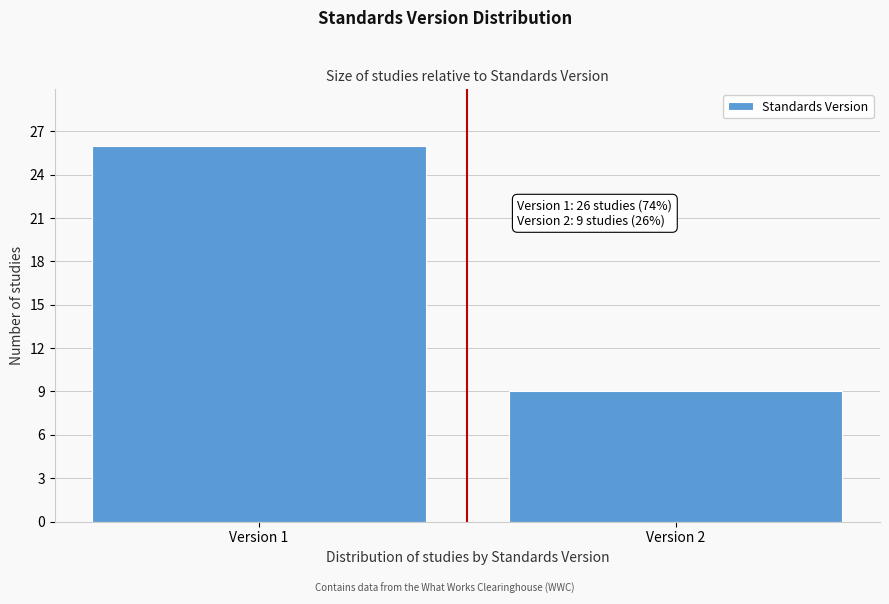

Reading left to right, list all the values displayed in this chart.

26	9